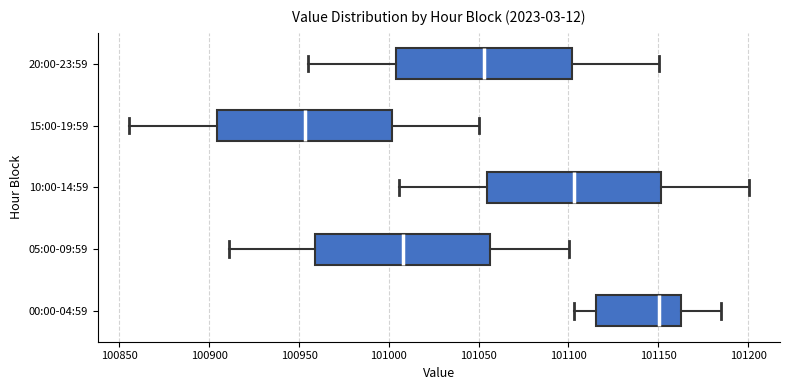

Reading bottom to top, read every box against the x-axis: the position of its median line, the range the box covers, and the ends of its whiskers. The values are not printed on the chart, so give them approximately, as read against the axis.

00:00-04:59: median 101150, box 101115 to 101165, whiskers 101105 to 101185
05:00-09:59: median 101010, box 100960 to 101055, whiskers 100910 to 101100
10:00-14:59: median 101105, box 101055 to 101150, whiskers 101005 to 101200
15:00-19:59: median 100955, box 100905 to 101000, whiskers 100855 to 101050
20:00-23:59: median 101055, box 101005 to 101100, whiskers 100955 to 101150